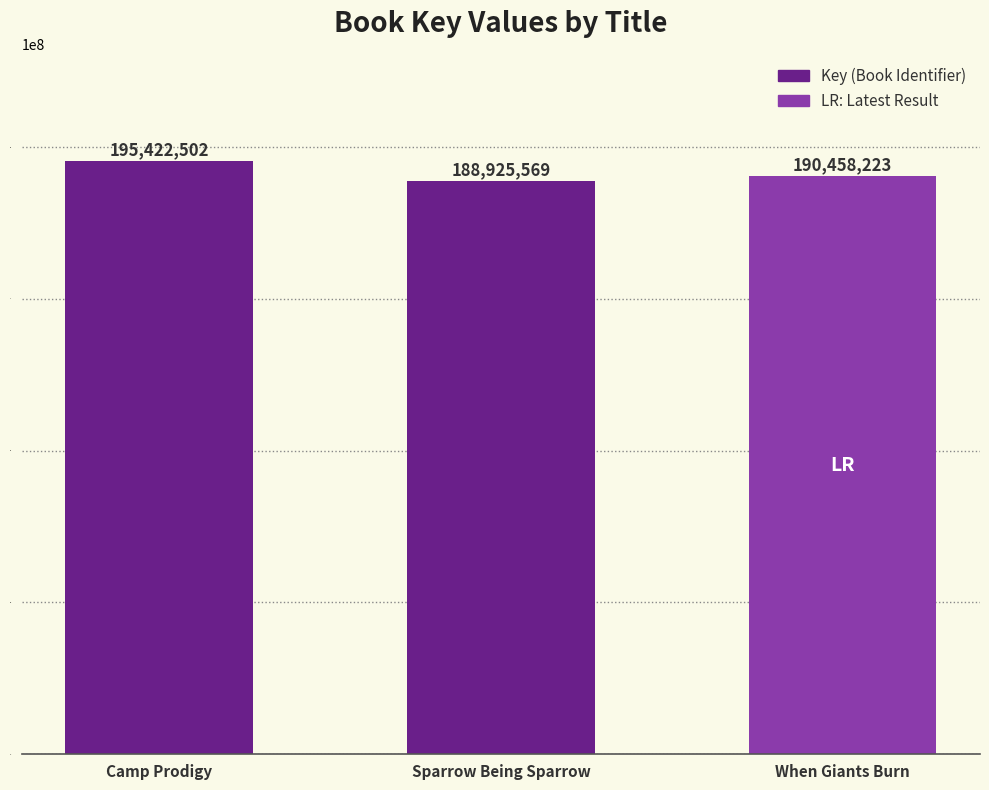

The value at Camp Prodigy is 195422502. True or false?

True